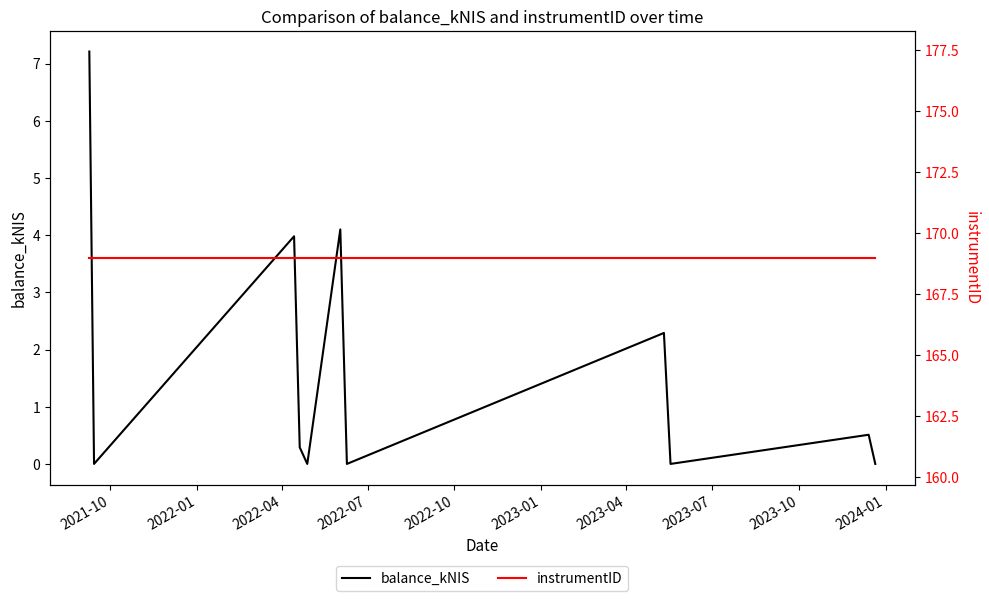

What is the highest value of the balance_kNIS series?

7.2